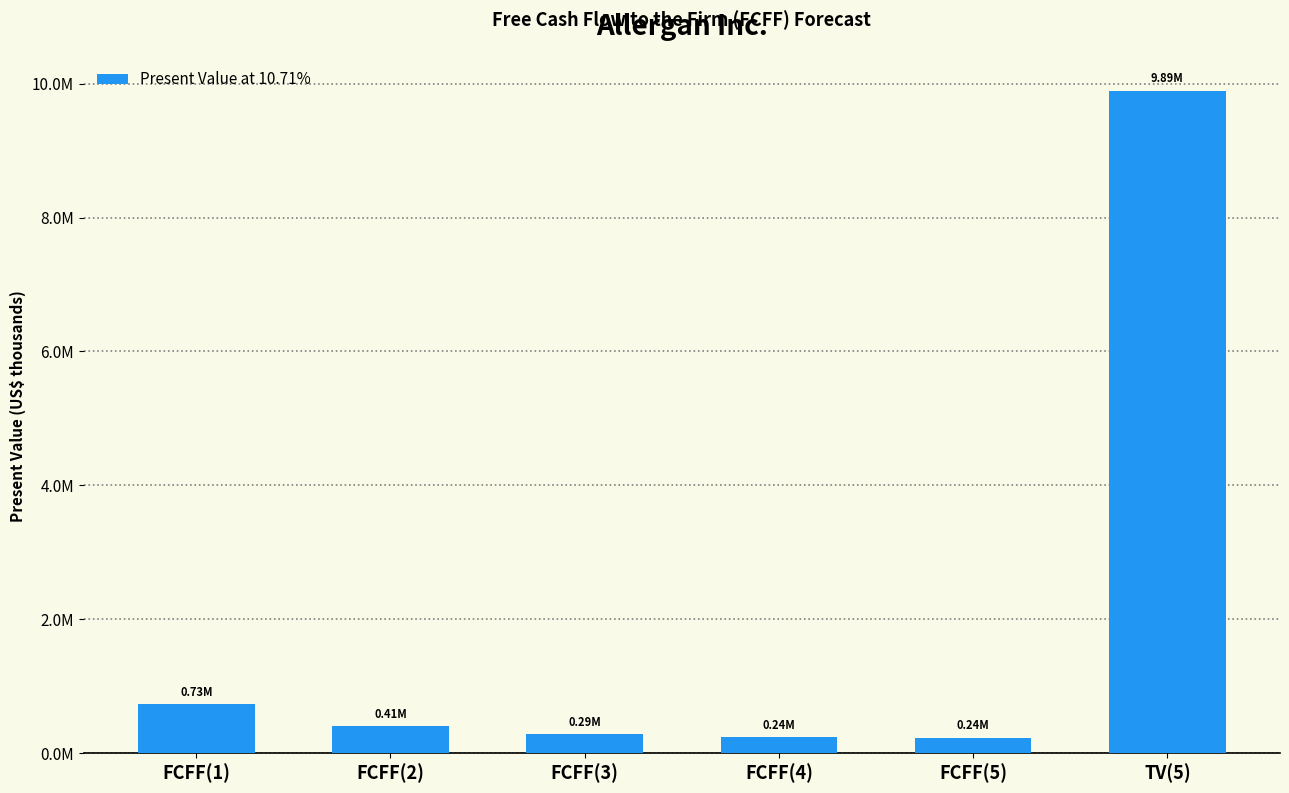

What is the sum of the values at TV(5) and FCFF(5)?

10131961